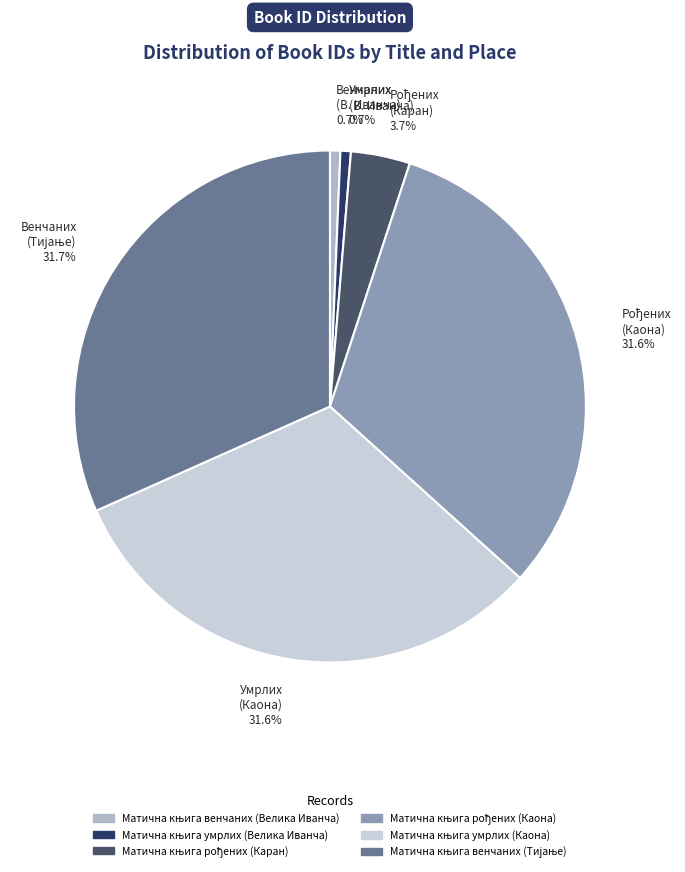

How much of the chart is everything except Венчаних (В. Иванча) 0.7%?

99.3%